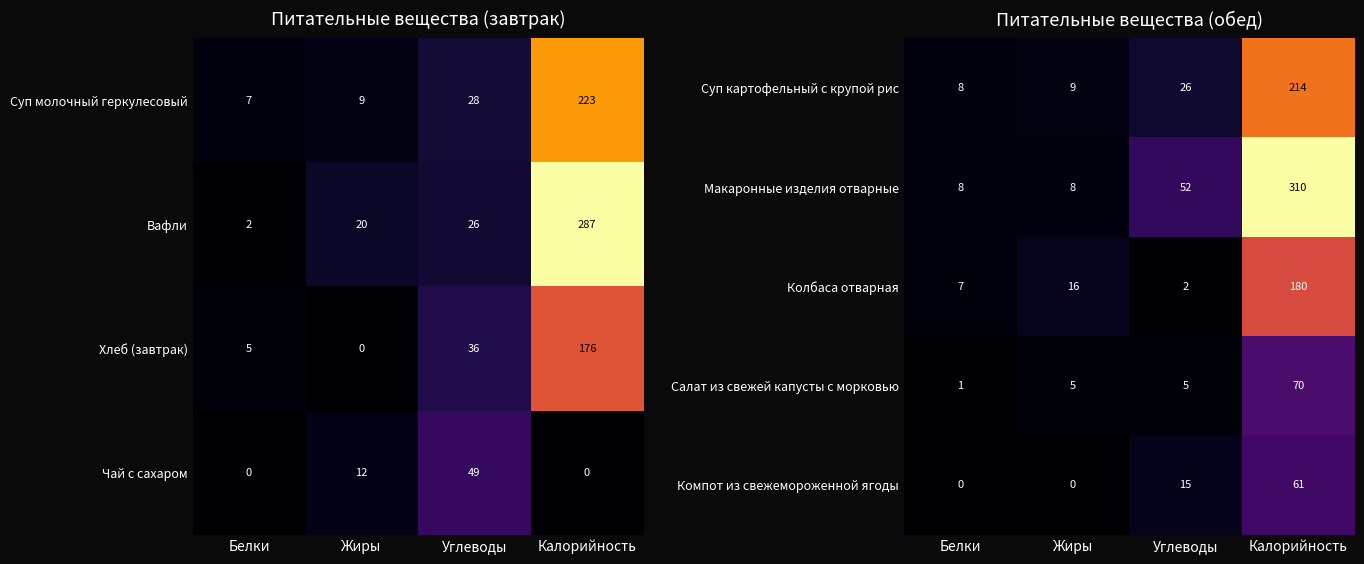

Is it true that Макаронные изделия отварные equals 5 at Белки?

False